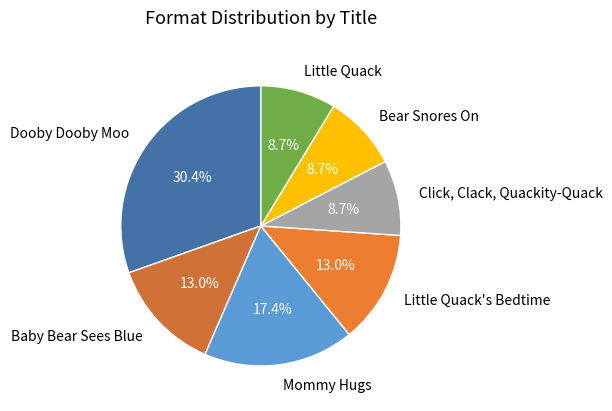

What percentage is the Baby Bear Sees Blue slice, to the nearest percent?

13%